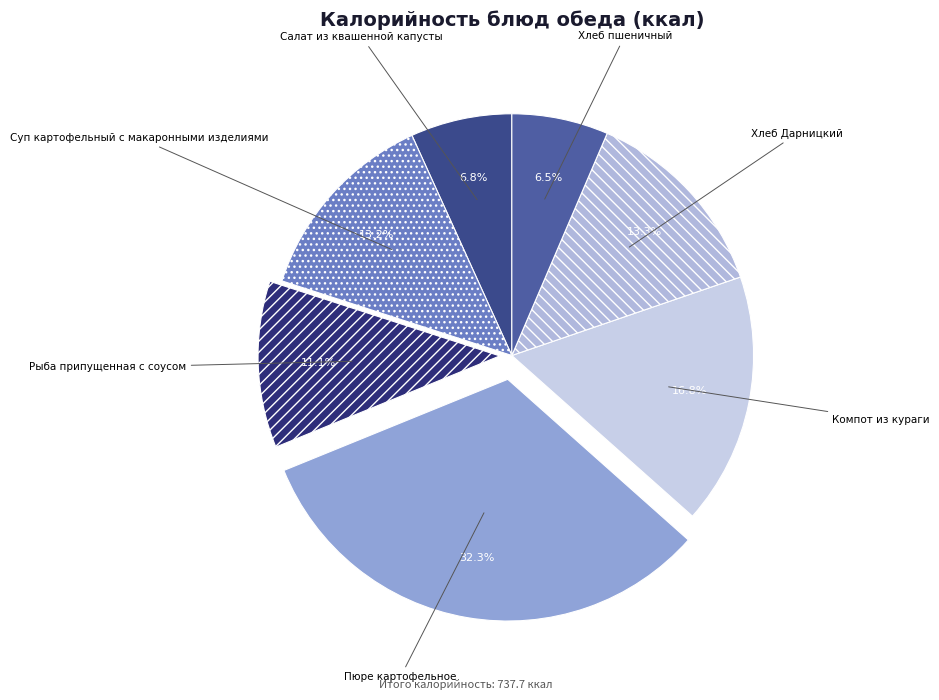

What percentage do Пюре картофельное and Салат из квашенной капусты together represent?

39.1%